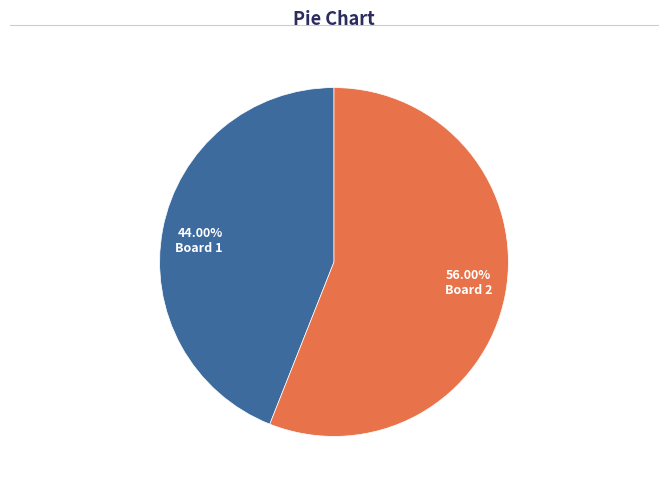

Count the number of slices in the pie.

2